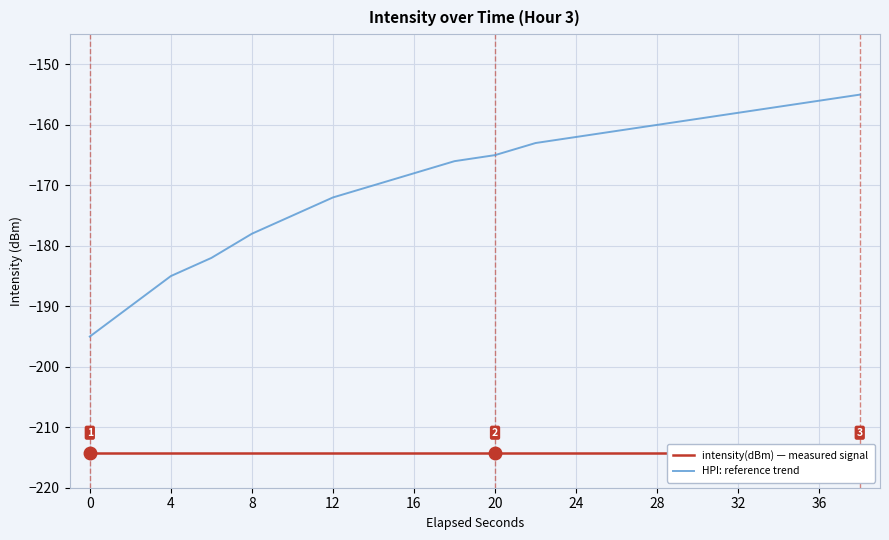

What is the minimum value for HPI: reference trend?

-195